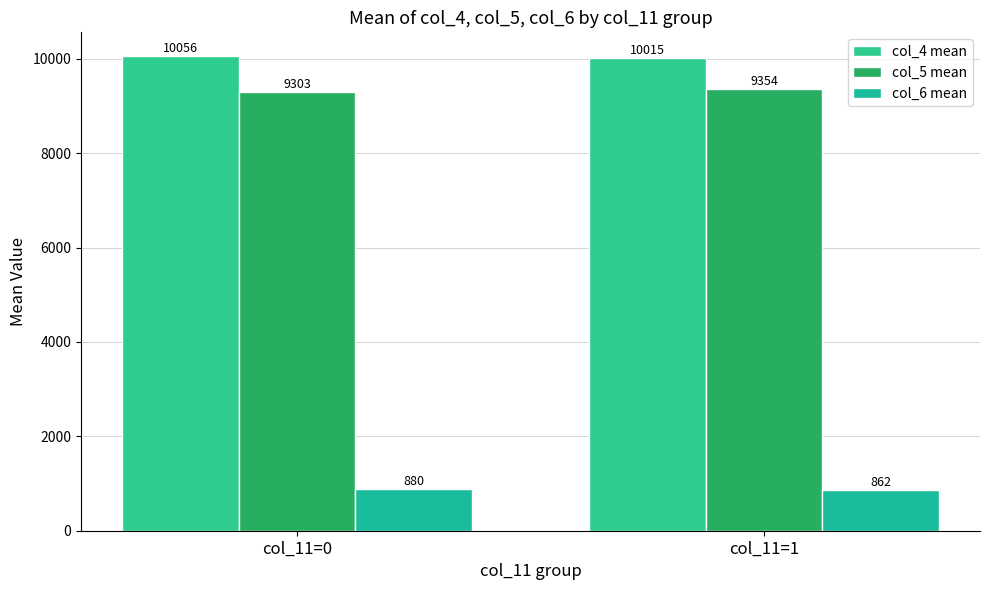

Rank the series by their maximum value, from lowest to highest.

col_6 mean, col_5 mean, col_4 mean